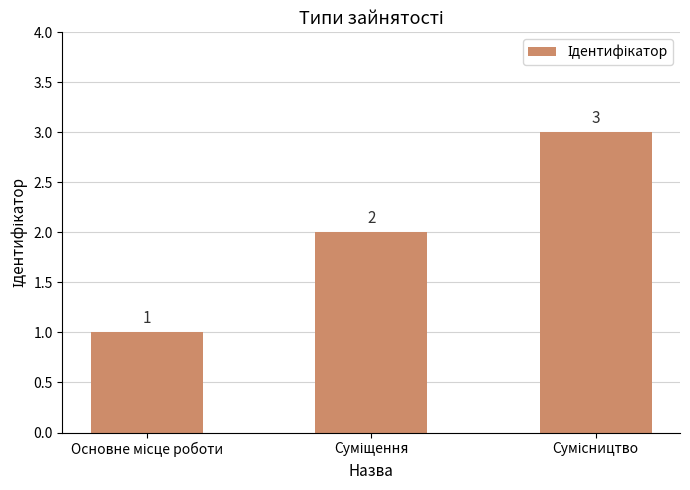

What is the sum of all values?

6